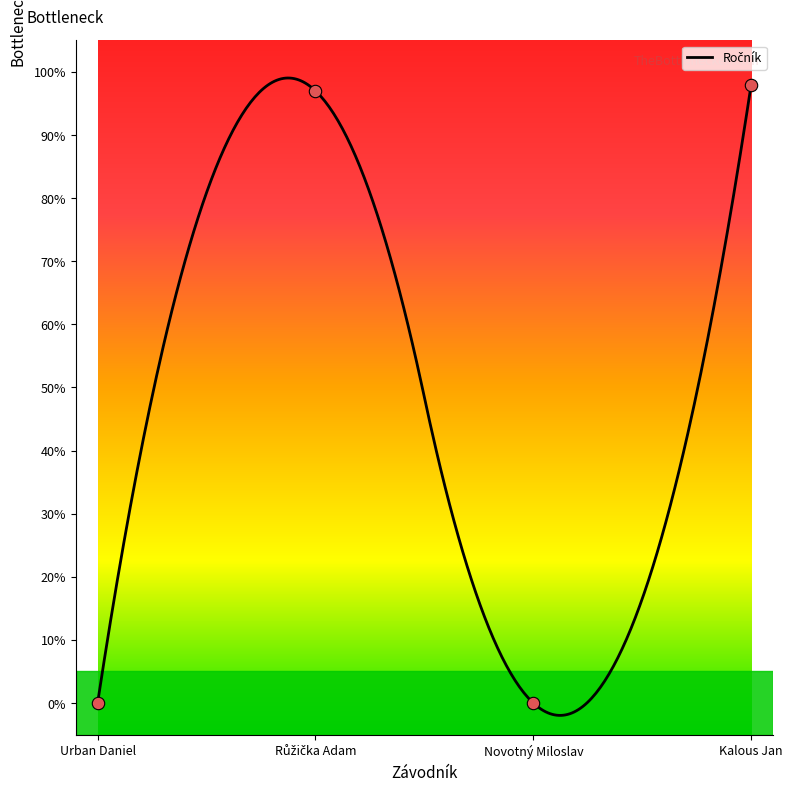

Which has a higher value, Růžička Adam or Urban Daniel?

Růžička Adam